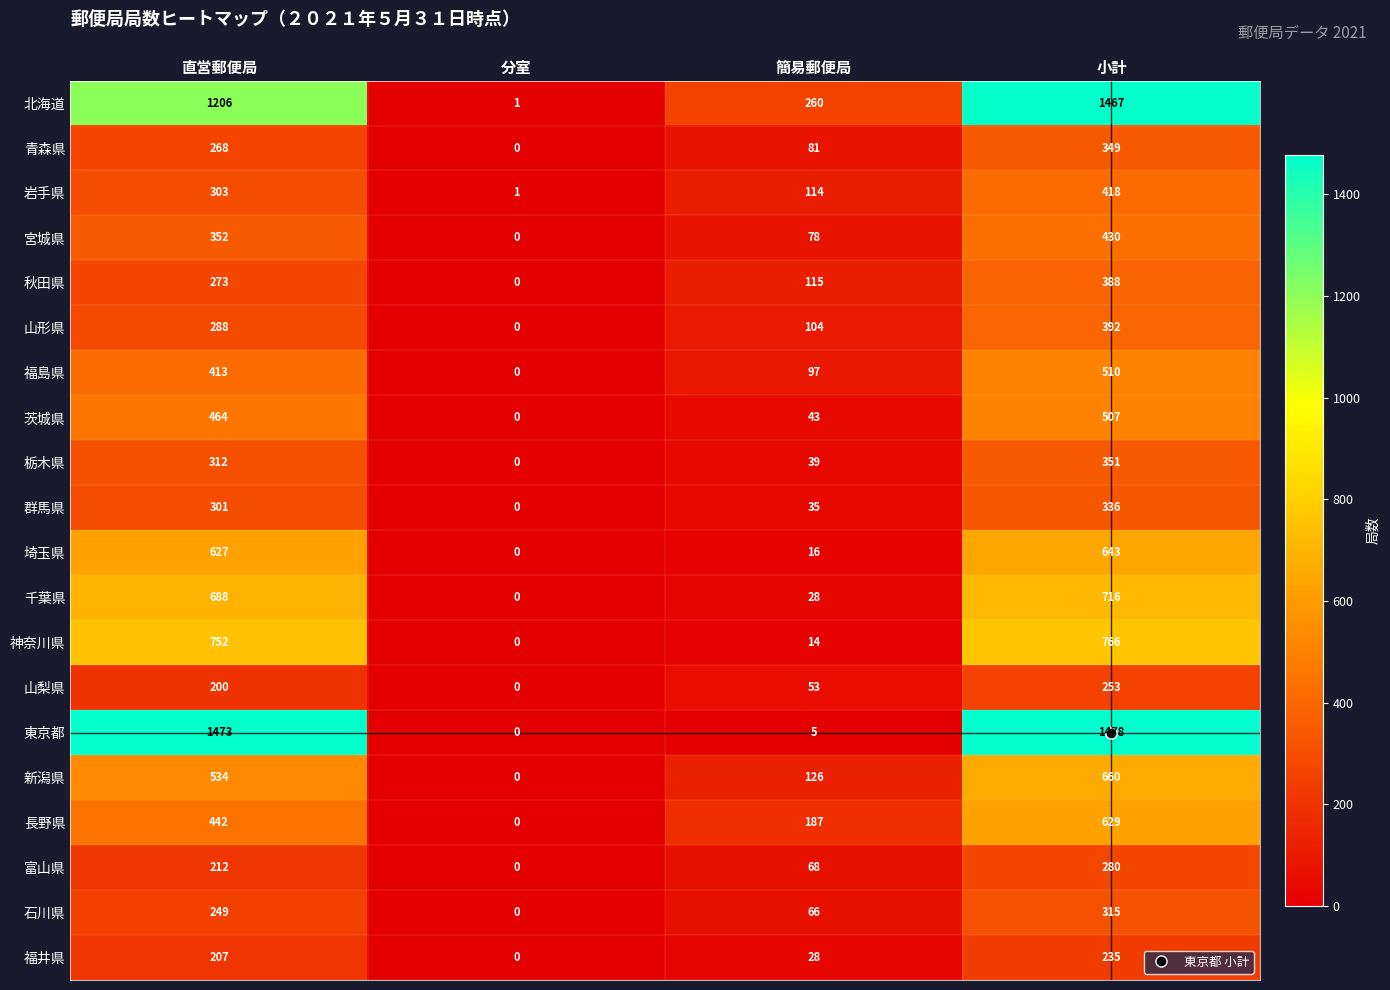

What is the difference between the maximum and minimum values in the 栃木県 series?

351